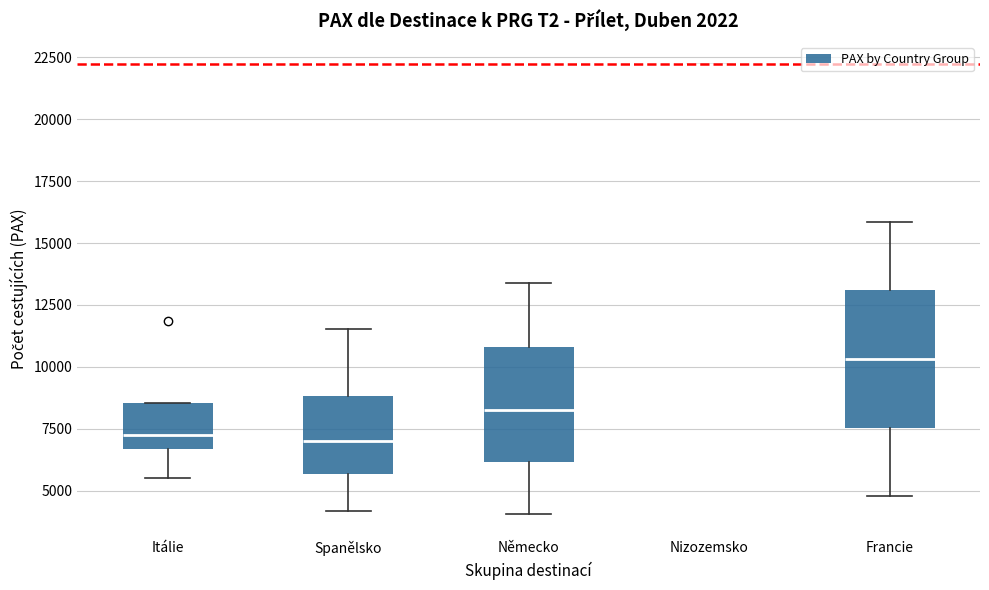

Comparing the boxes themselves (not the whiskers), which one is the tallest?

Francie